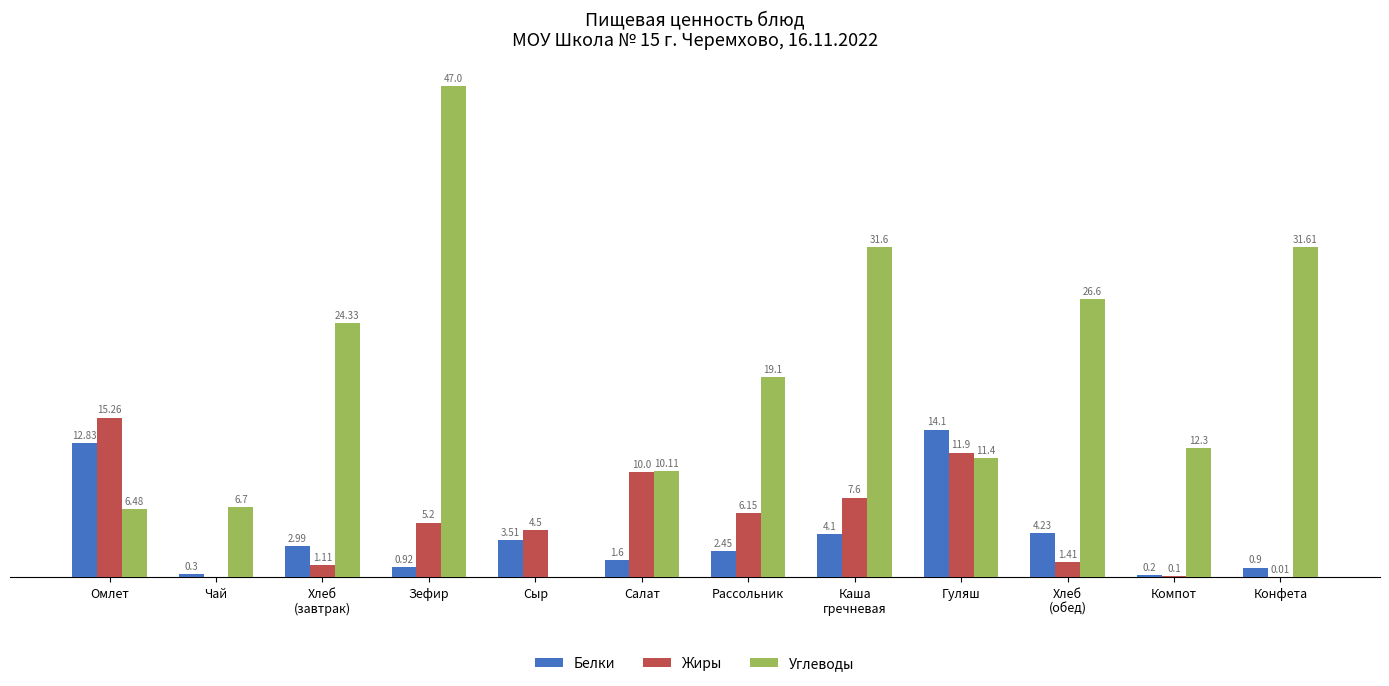

Is the value of Углеводы at Гуляш greater than the value of Жиры at Конфета?

Yes